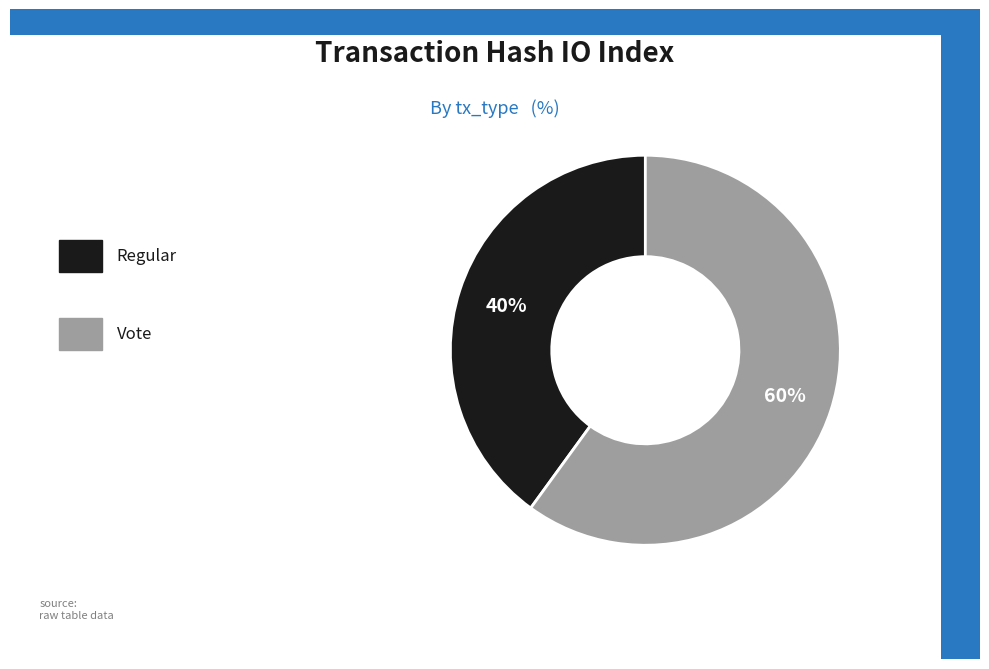

To the nearest percent, what is the average slice percentage?

50%